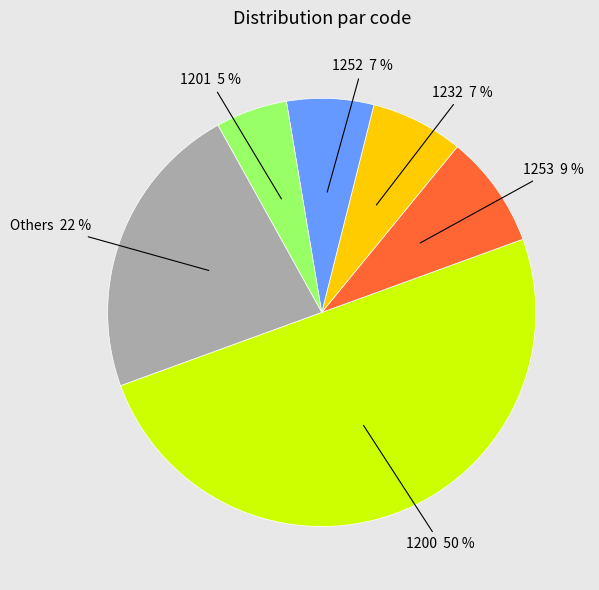

How many segments does this pie chart have?

6